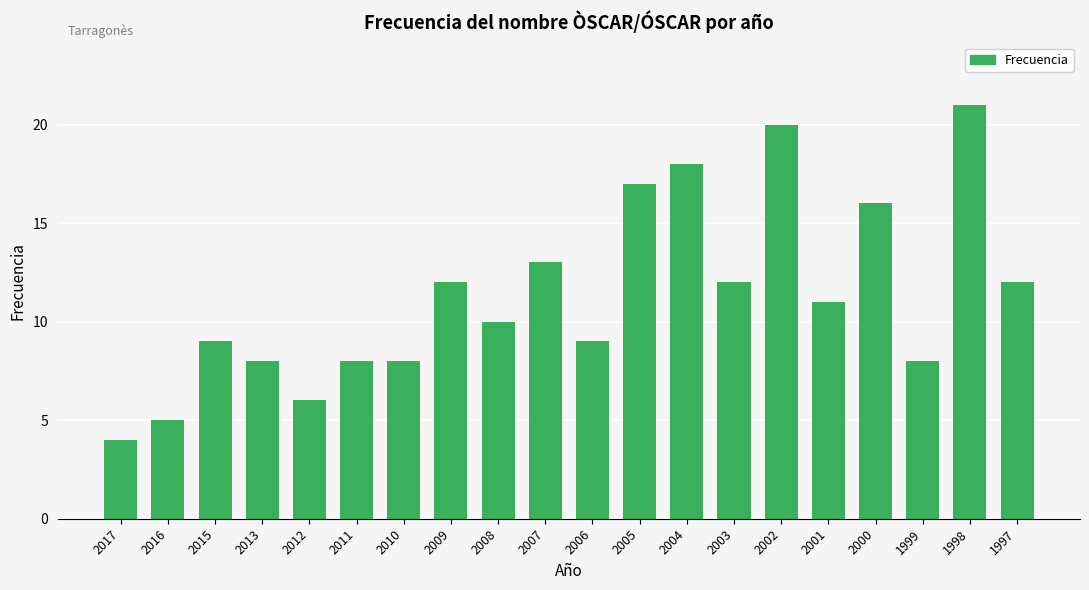

What is the change in value from 2017 to 2001?

+7